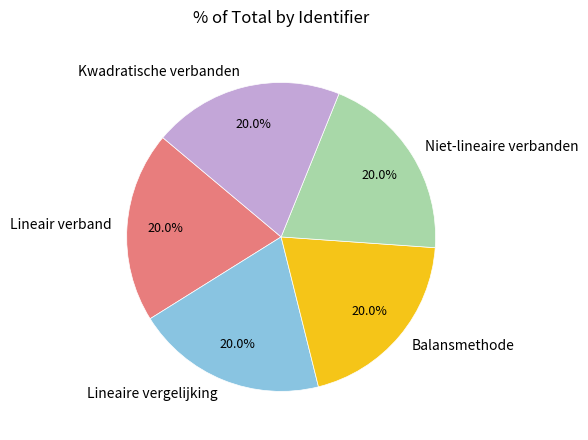

To the nearest percent, what is the combined percentage of Kwadratische verbanden and Balansmethode?

40%